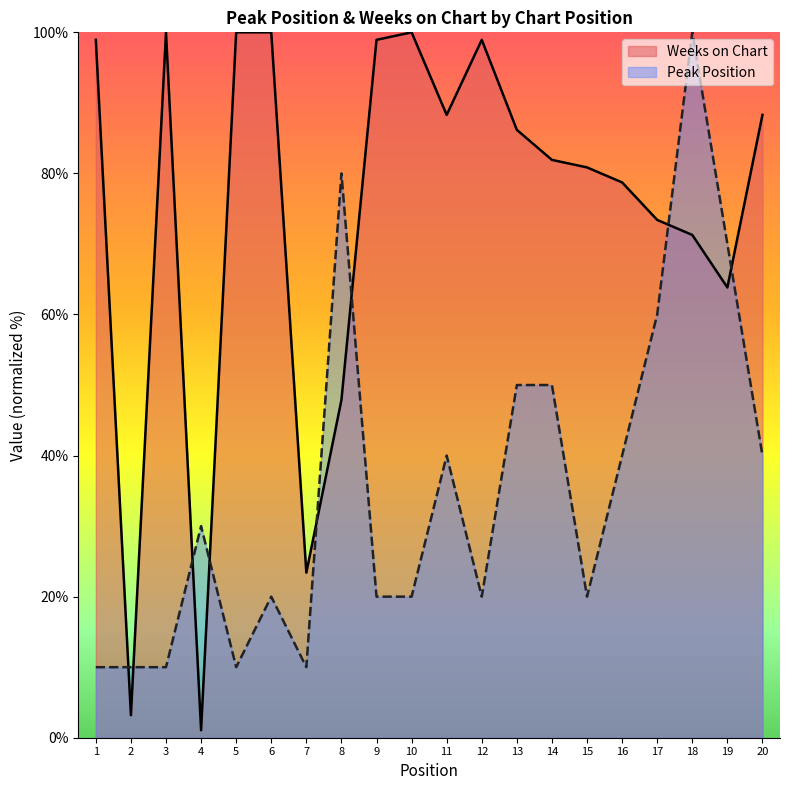

Which category has the highest value across all series?

18